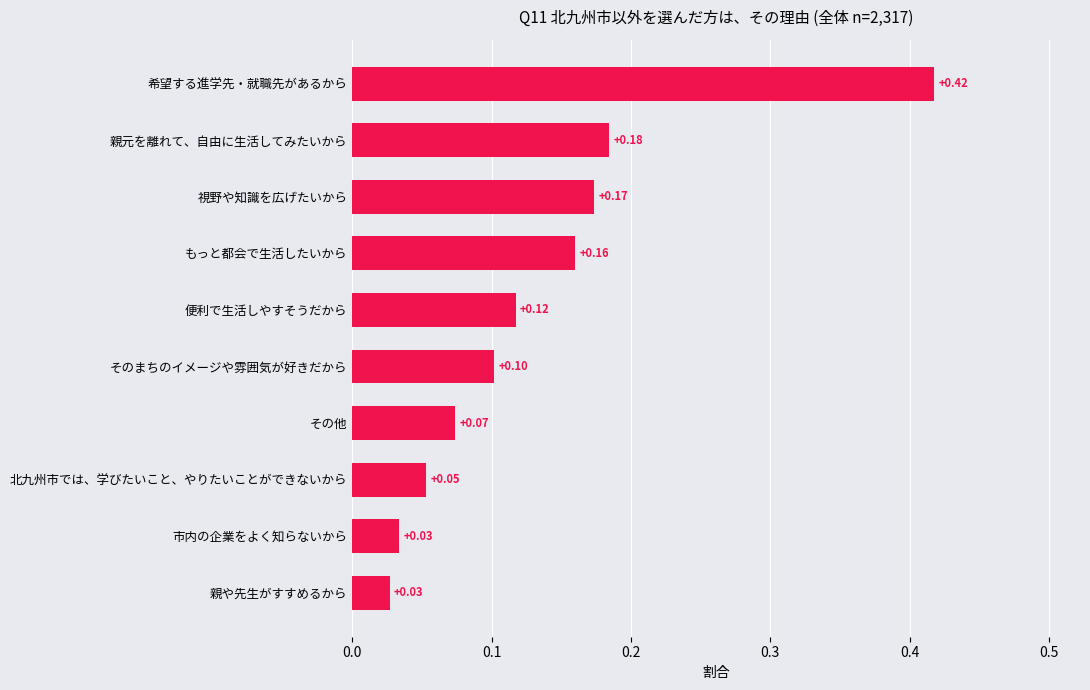

What is the sum of all values?

1.3